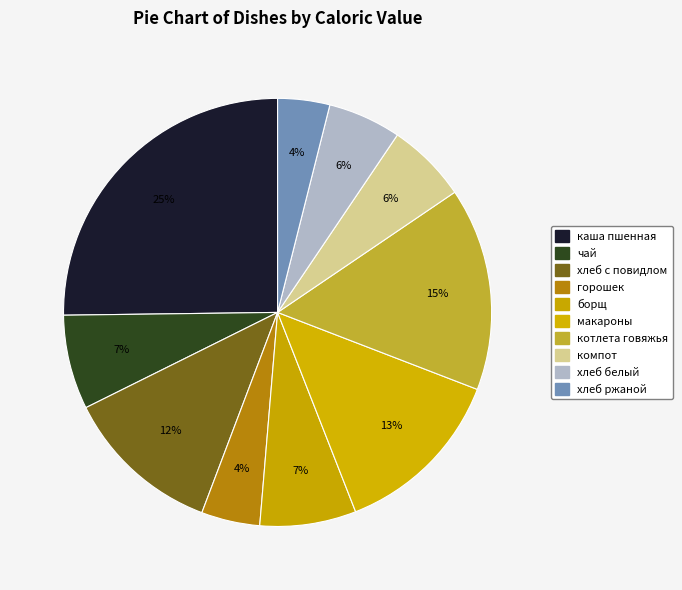

To the nearest percent, what is the difference between the largest and smallest slice percentages?

21%